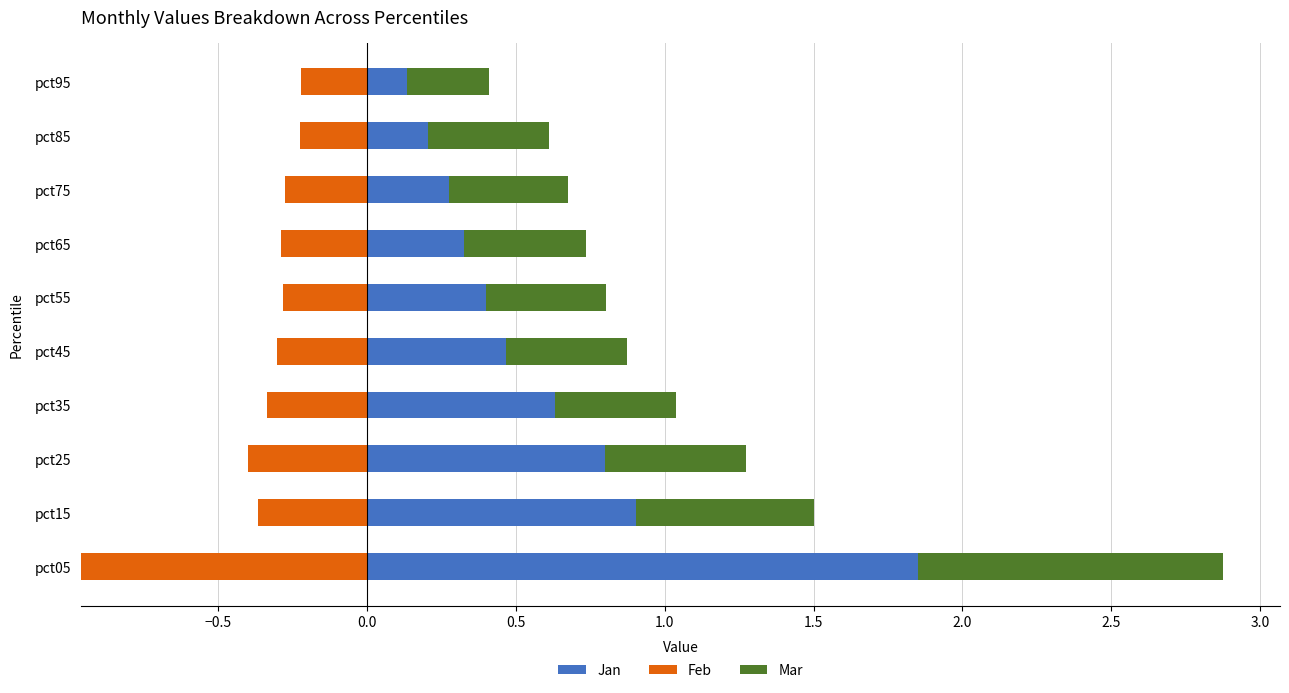

Which category has the highest value in the Jan series?

pct05